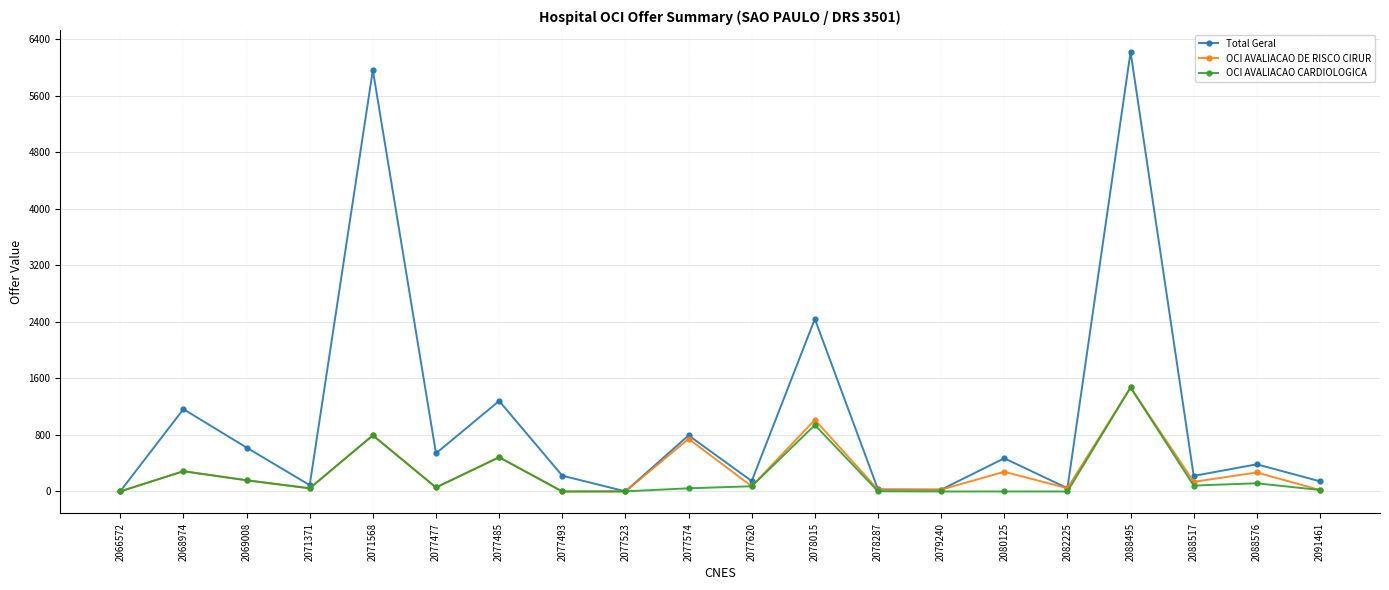

In Total Geral, how many points are lower than both neighbors (excluding endpoints)?

7